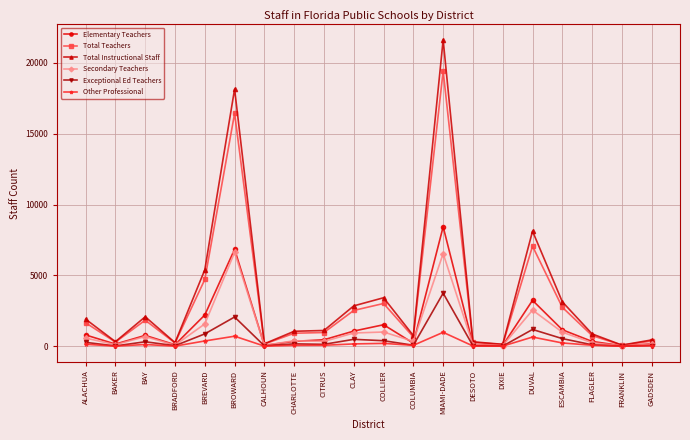

What is the difference between the maximum and second lowest values in the Exceptional Ed Teachers series?

3738